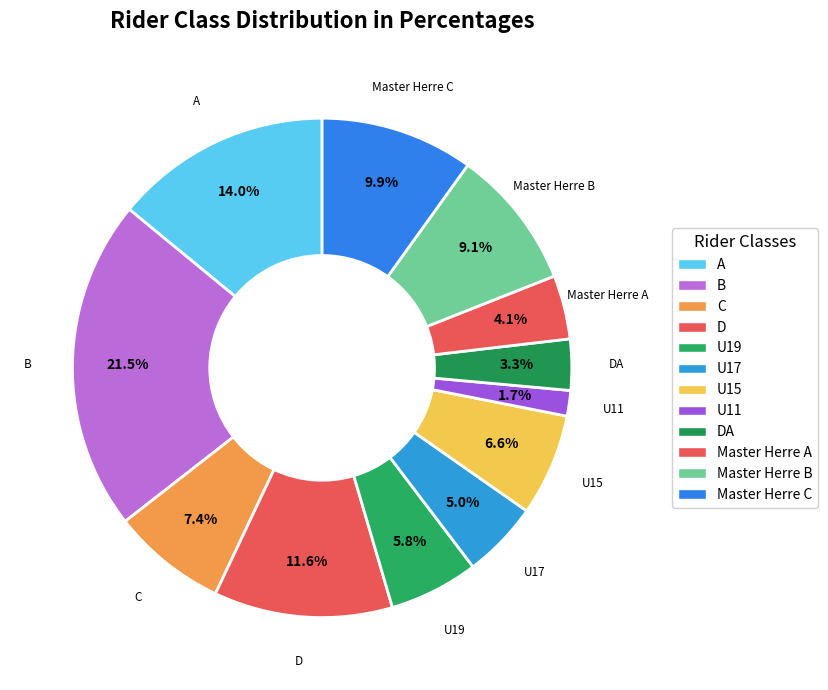

Count the number of slices in the pie.

12